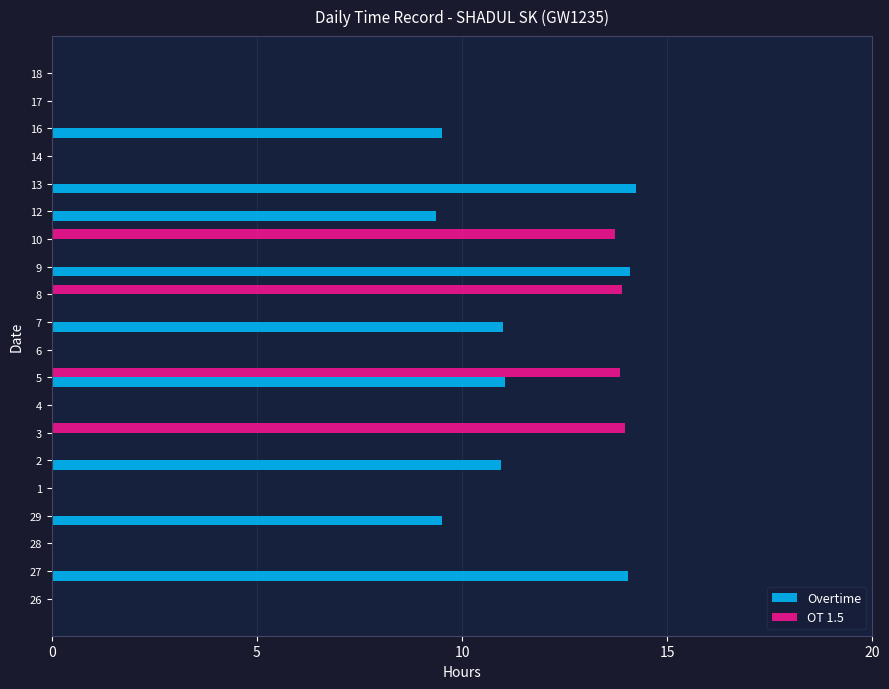

True or false: OT 1.5 has a value of 0.0 at 14.

True